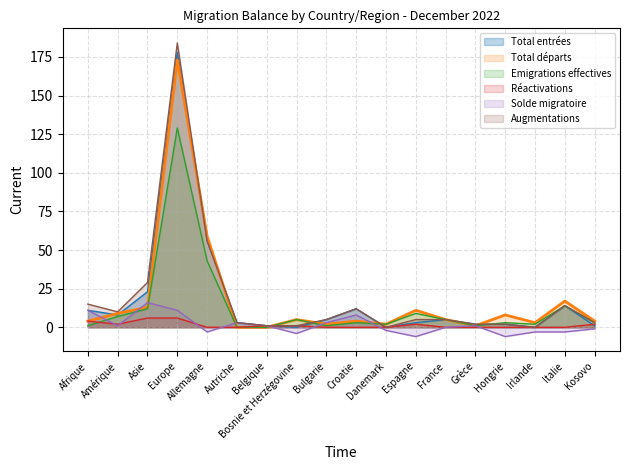

What is the sum of the Total entrées values at France and Afrique?

16